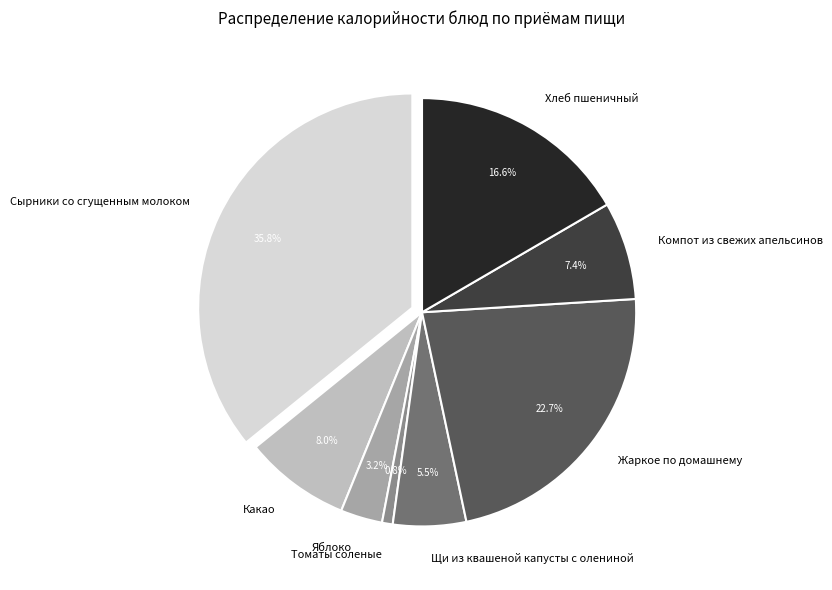

To the nearest percent, what portion does Хлеб пшеничный represent?

17%